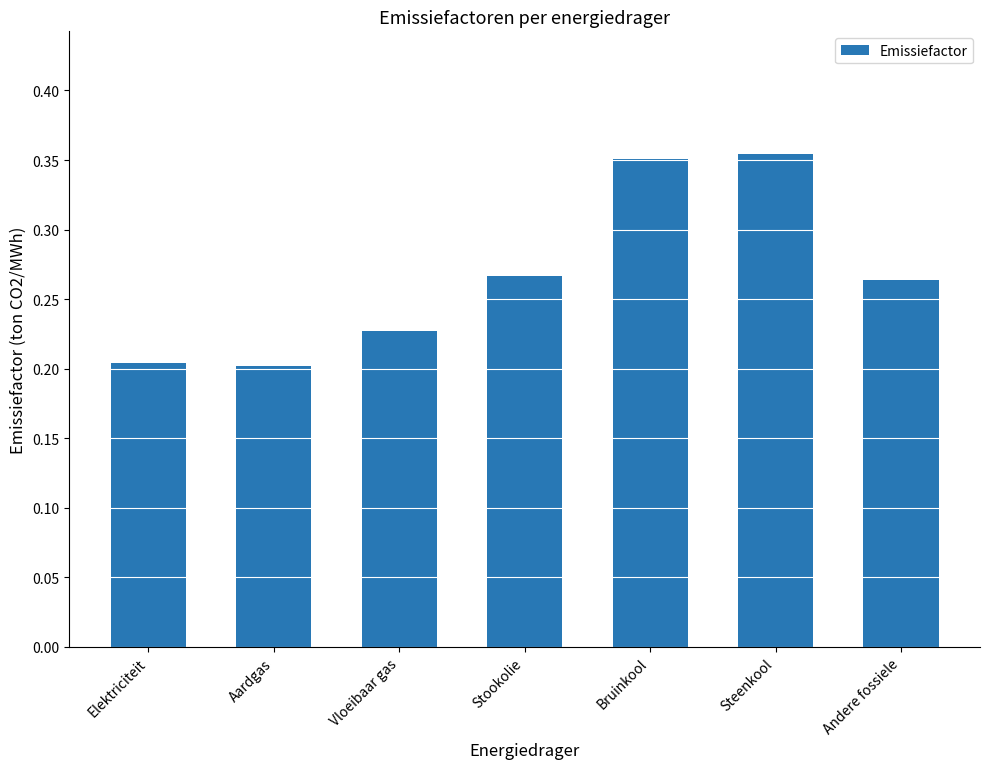

True or false: the data shows 0.1 at Elektriciteit.

False